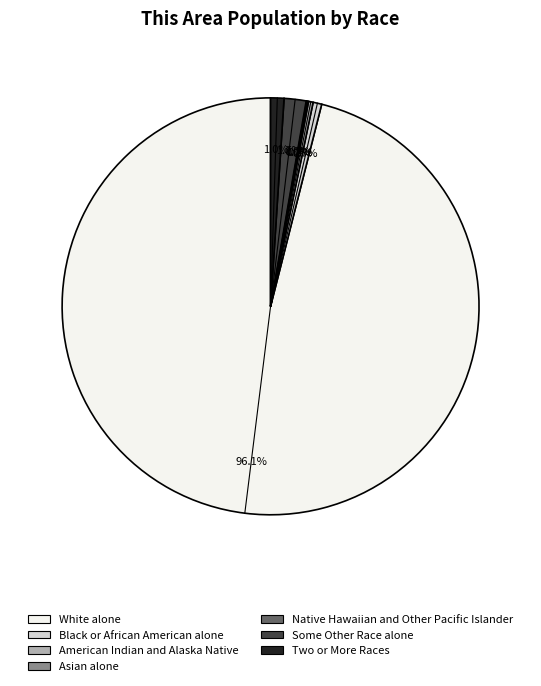

To the nearest percent, what is the average slice percentage?

14%